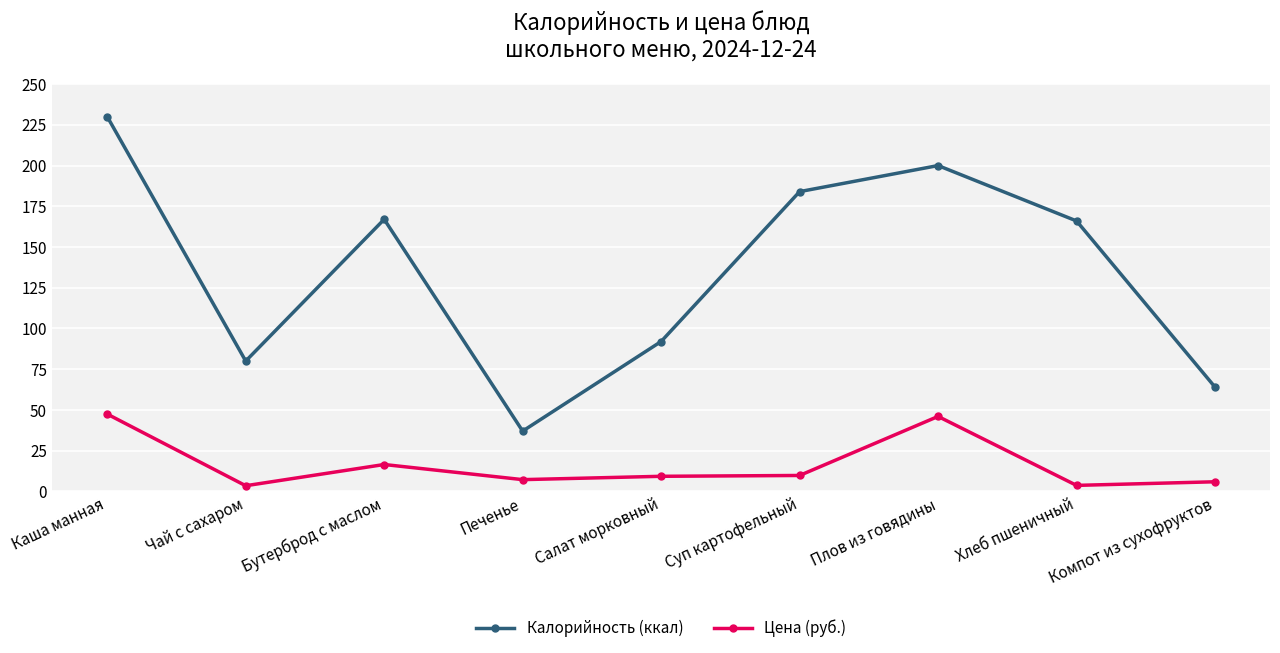

How many series are shown in this chart?

2